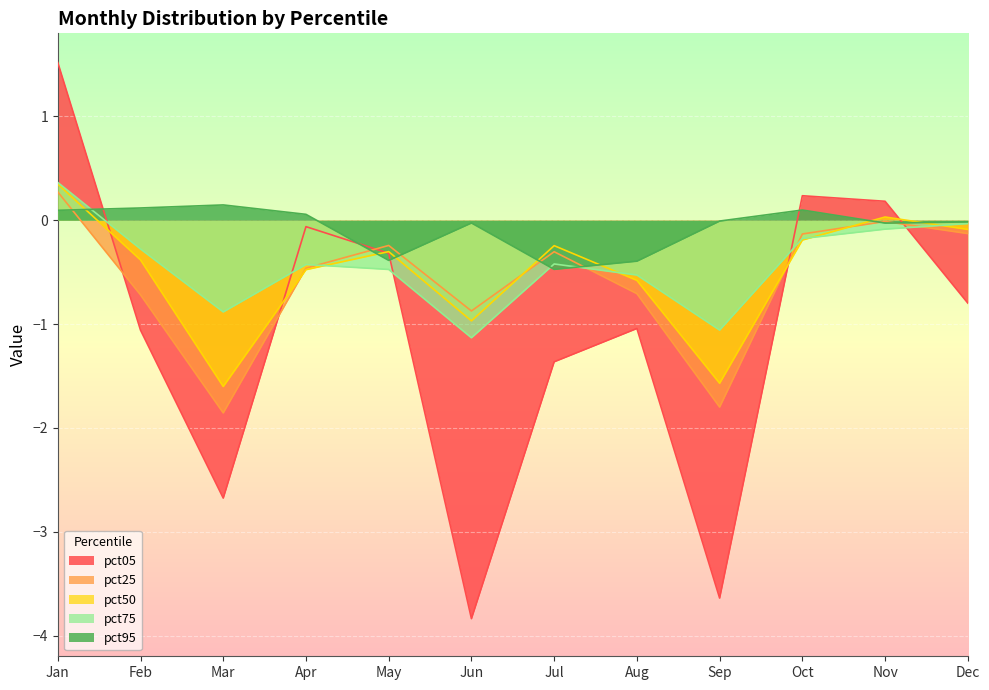

Reading left to right, transcribe all the data shown in this chart.

pct05: Jan=1.5	Feb=-1.1	Mar=-2.7	Apr=-0.1	May=-0.3	Jun=-3.8	Jul=-1.4	Aug=-1.0	Sep=-3.6	Oct=0.2	Nov=0.2	Dec=-0.8
pct25: Jan=0.3	Feb=-0.7	Mar=-1.9	Apr=-0.5	May=-0.2	Jun=-0.9	Jul=-0.3	Aug=-0.7	Sep=-1.8	Oct=-0.1	Nov=-0.0	Dec=-0.1
pct50: Jan=0.3	Feb=-0.4	Mar=-1.6	Apr=-0.5	May=-0.3	Jun=-1.0	Jul=-0.2	Aug=-0.6	Sep=-1.6	Oct=-0.2	Nov=0.0	Dec=-0.1
pct75: Jan=0.4	Feb=-0.3	Mar=-0.9	Apr=-0.4	May=-0.5	Jun=-1.1	Jul=-0.4	Aug=-0.5	Sep=-1.1	Oct=-0.2	Nov=-0.1	Dec=-0.0
pct95: Jan=0.1	Feb=0.1	Mar=0.1	Apr=0.1	May=-0.4	Jun=-0.0	Jul=-0.5	Aug=-0.4	Sep=-0.0	Oct=0.1	Nov=-0.0	Dec=-0.0